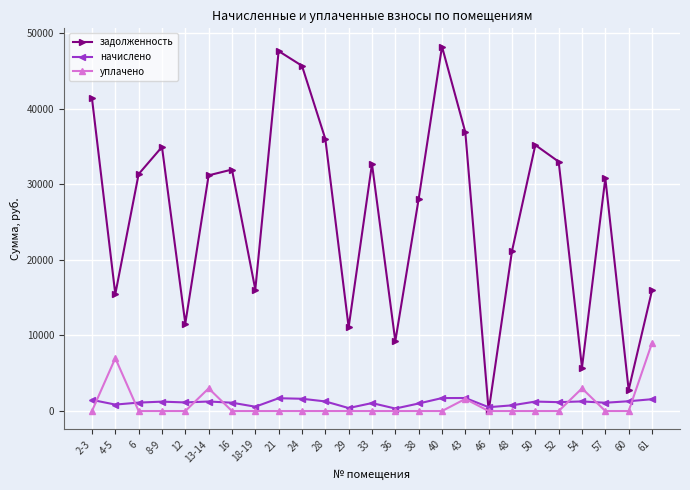

What is the total value across all series at 57?

31904.0